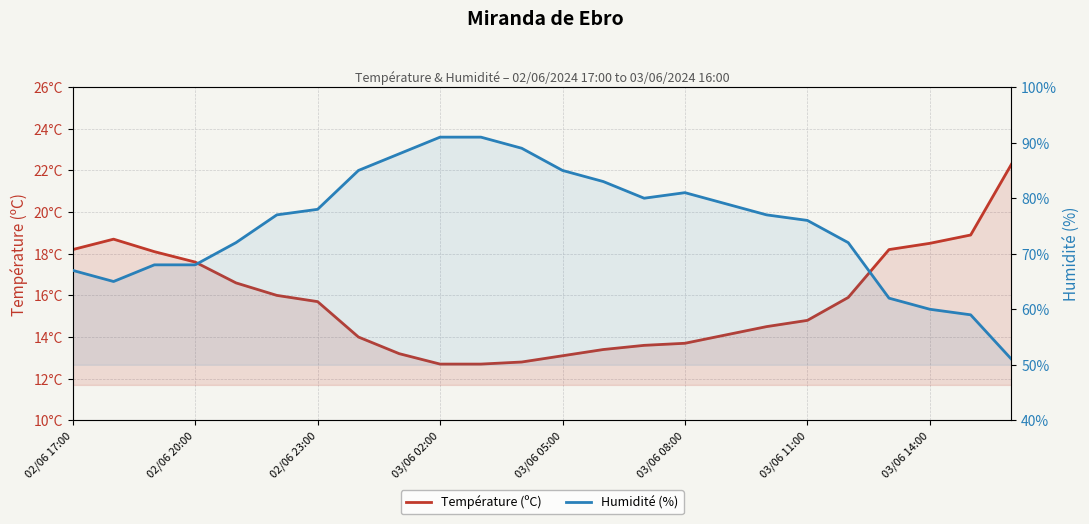

At which category is the sum across all series the highest?

03/06 02:00